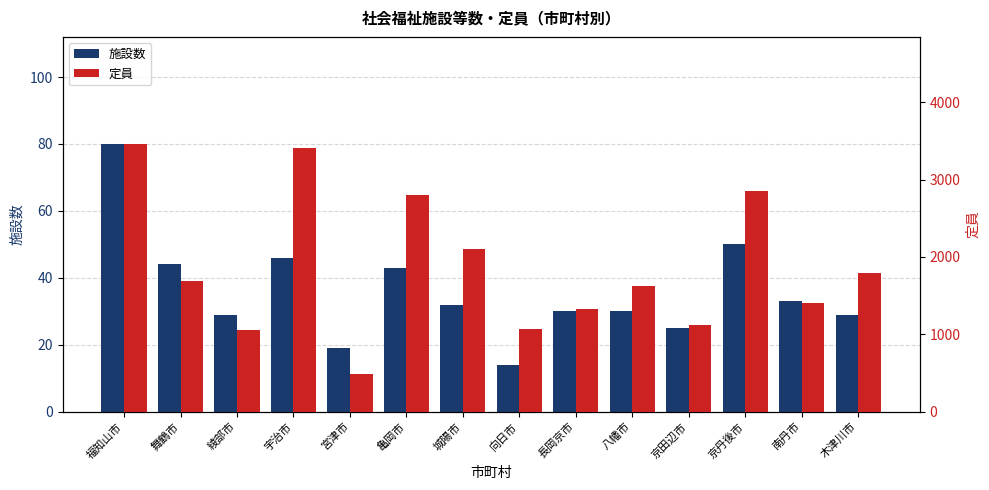

Between 長岡京市 and 福知山市, which is larger?

福知山市